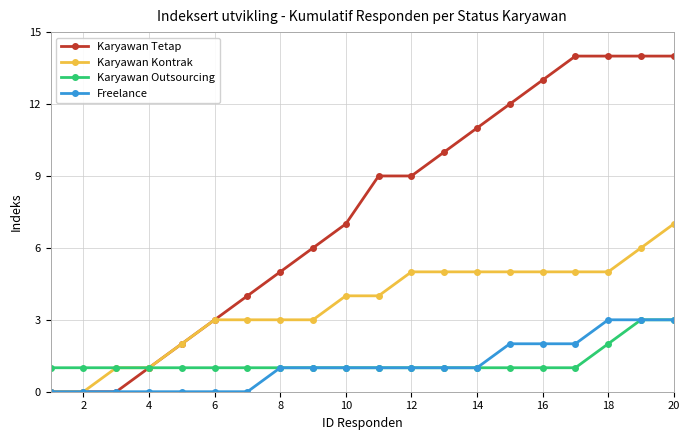

Reading left to right, transcribe all the data shown in this chart.

Karyawan Tetap: 0	0	0	1	2	3	4	5	6	7	9	9	10	11	12	13	14	14	14	14
Karyawan Kontrak: 0	0	1	1	2	3	3	3	3	4	4	5	5	5	5	5	5	5	6	7
Karyawan Outsourcing: 1	1	1	1	1	1	1	1	1	1	1	1	1	1	1	1	1	2	3	3
Freelance: 0	0	0	0	0	0	0	1	1	1	1	1	1	1	2	2	2	3	3	3